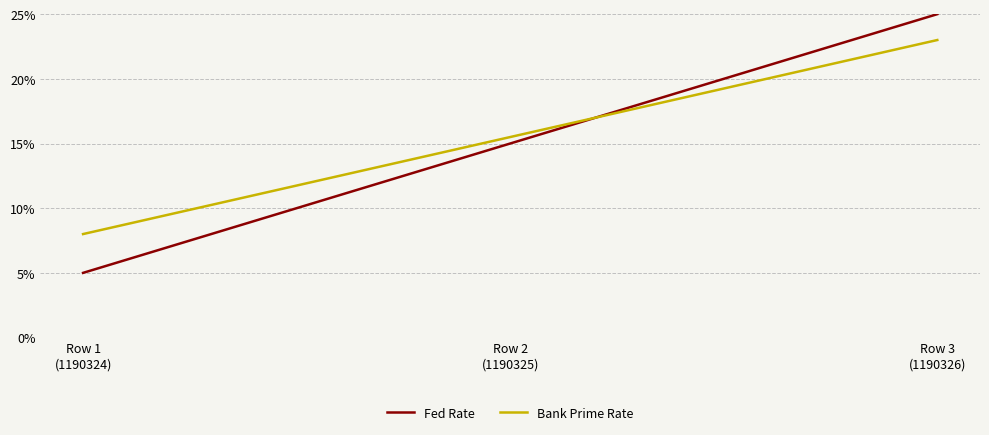

Which series has the largest range (max minus min)?

Fed Rate